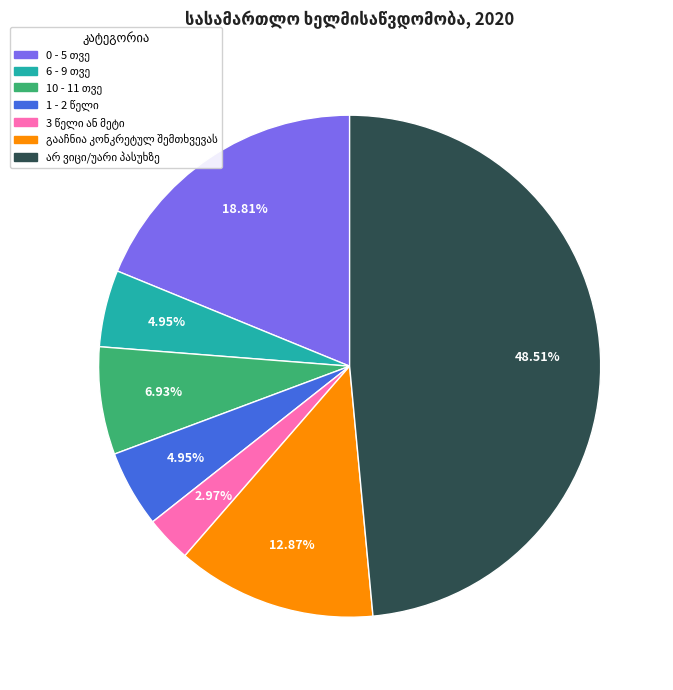

Does any single category account for the majority?

No